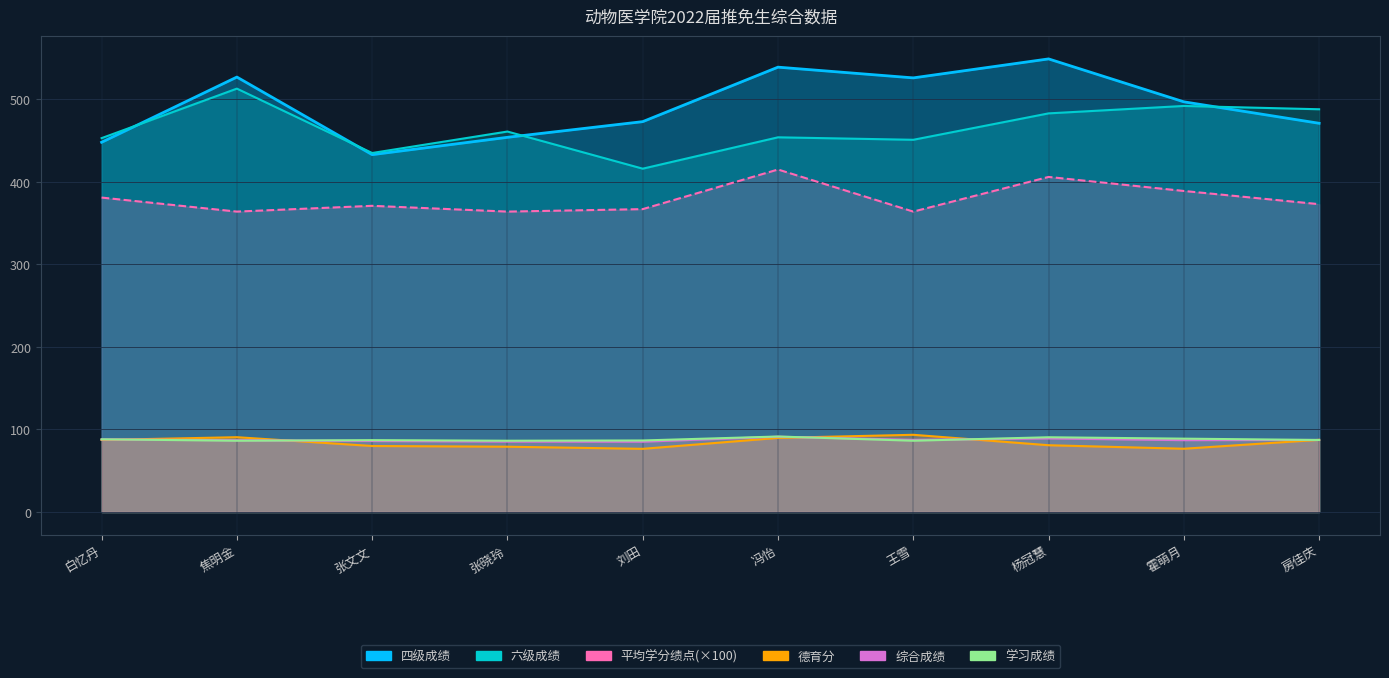

What position from the left is 冯怡?

6